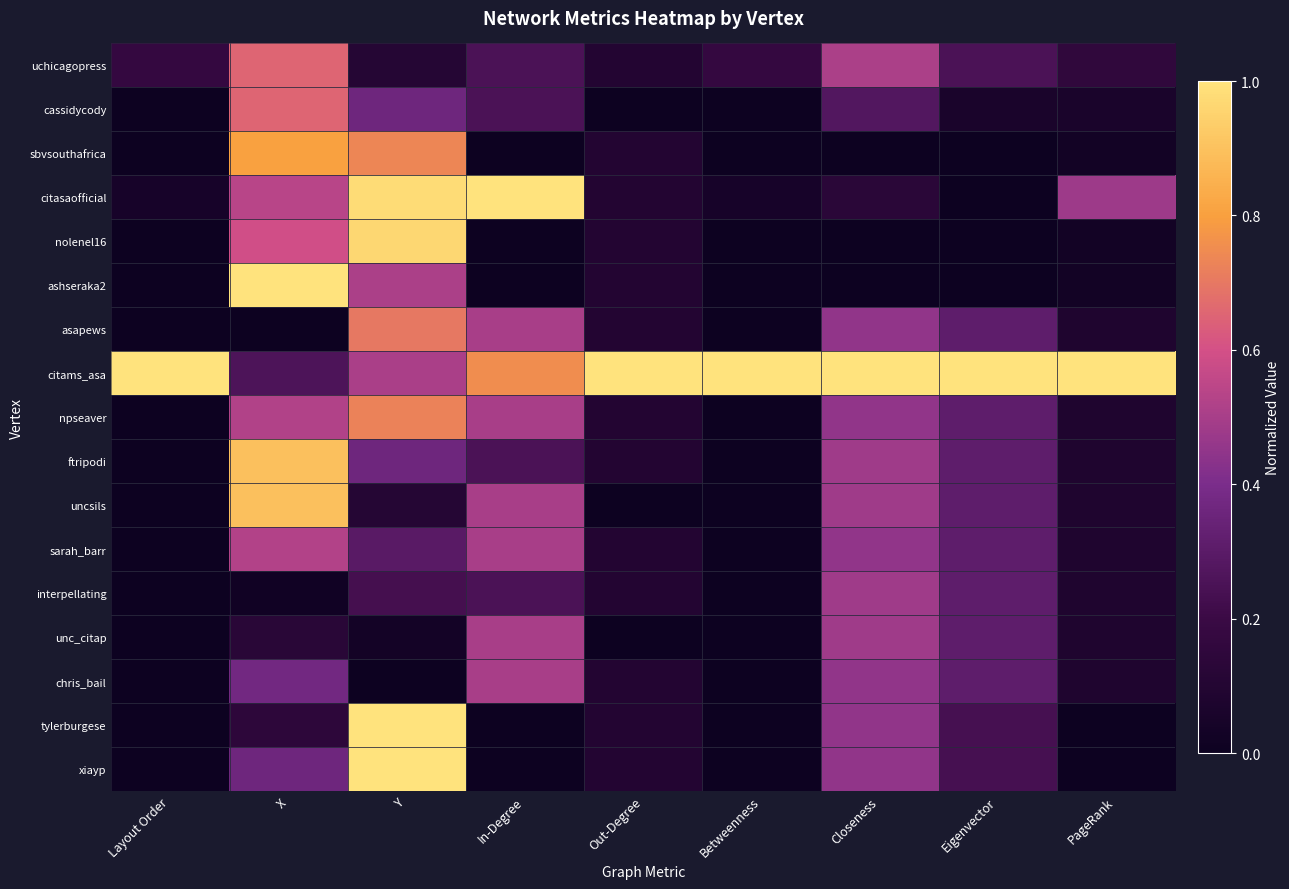

At PageRank, list the series in order from largest to smallest.

citams_asa, citasaofficial, uchicagopress, asapews, npseaver, ftripodi, uncsils, sarah_barr, interpellating, unc_citap, chris_bail, cassidycody, sbvsouthafrica, nolenel16, ashseraka2, tylerburgese, xiayp